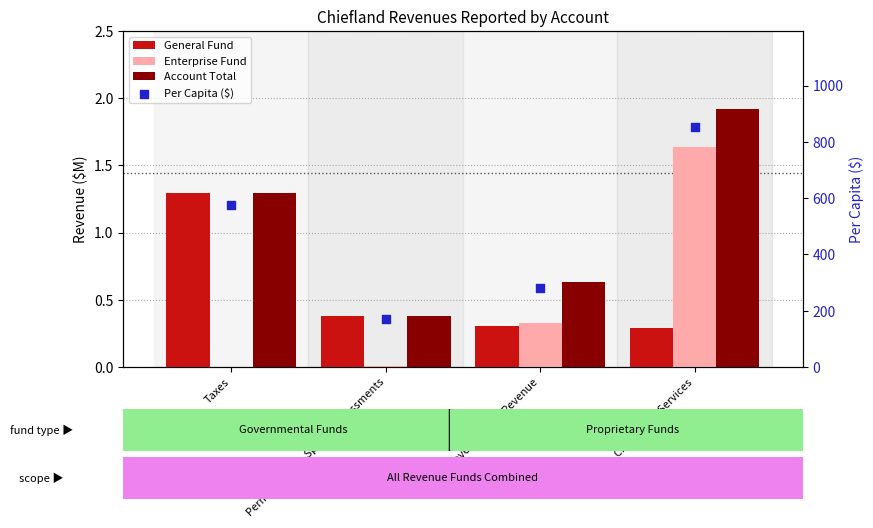

Which series has the widest spread of Y values?

Per Capita ($)